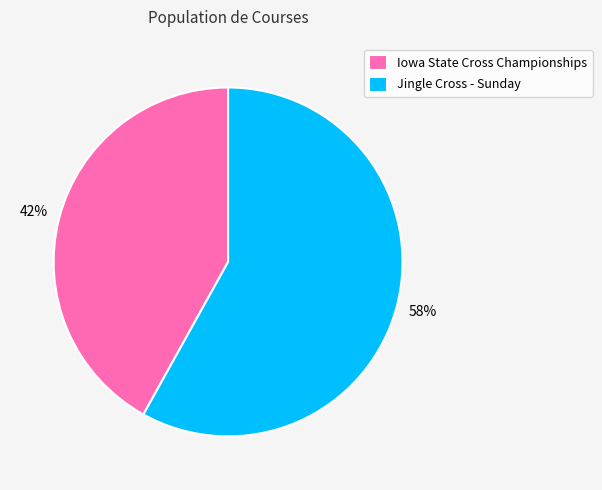

To the nearest percent, what portion does Jingle Cross - Sunday represent?

58%